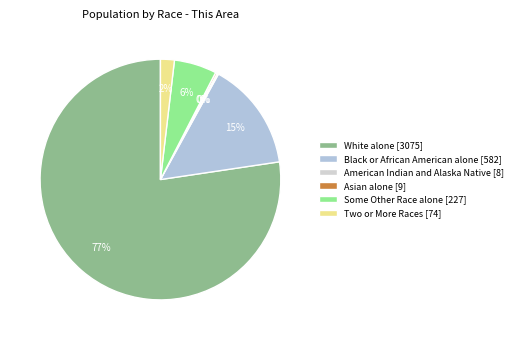

Is there a majority slice in this chart?

Yes